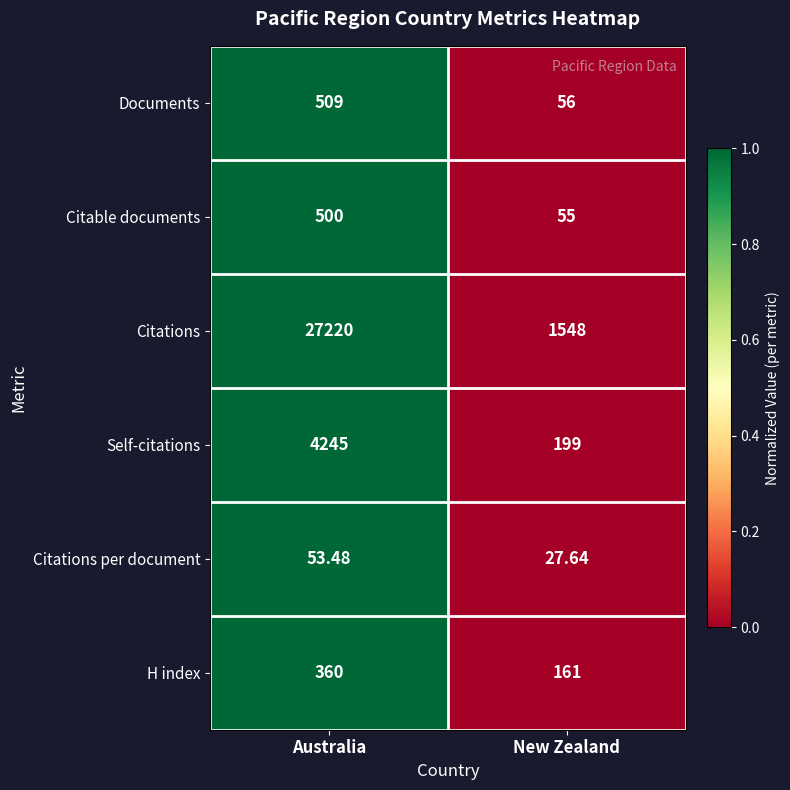

Rank the series by their maximum value, from highest to lowest.

Citations, Self-citations, Documents, Citable documents, H index, Citations per document